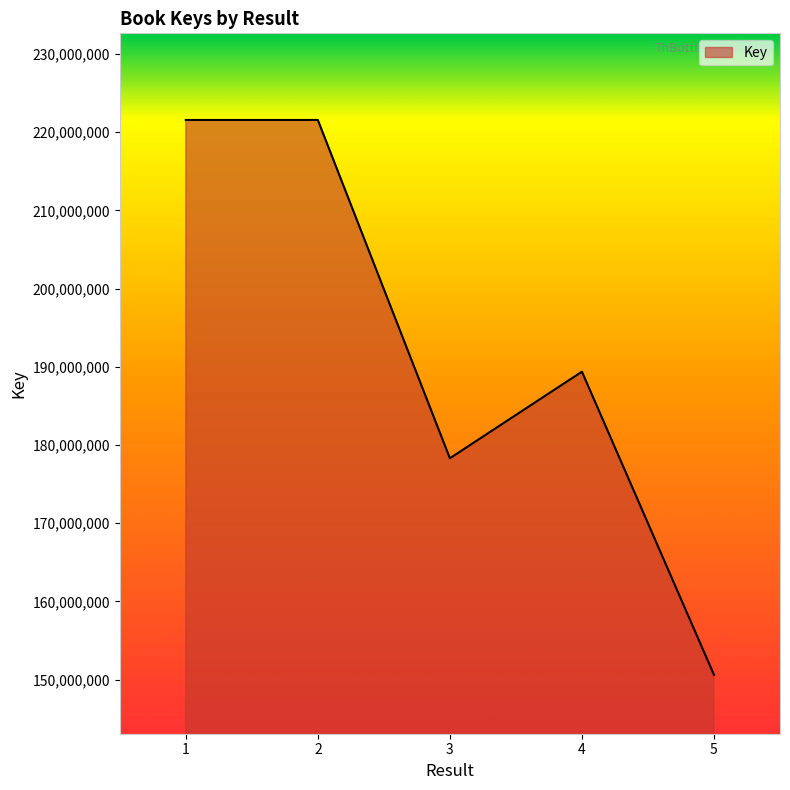

What is the smallest value displayed?

150616594